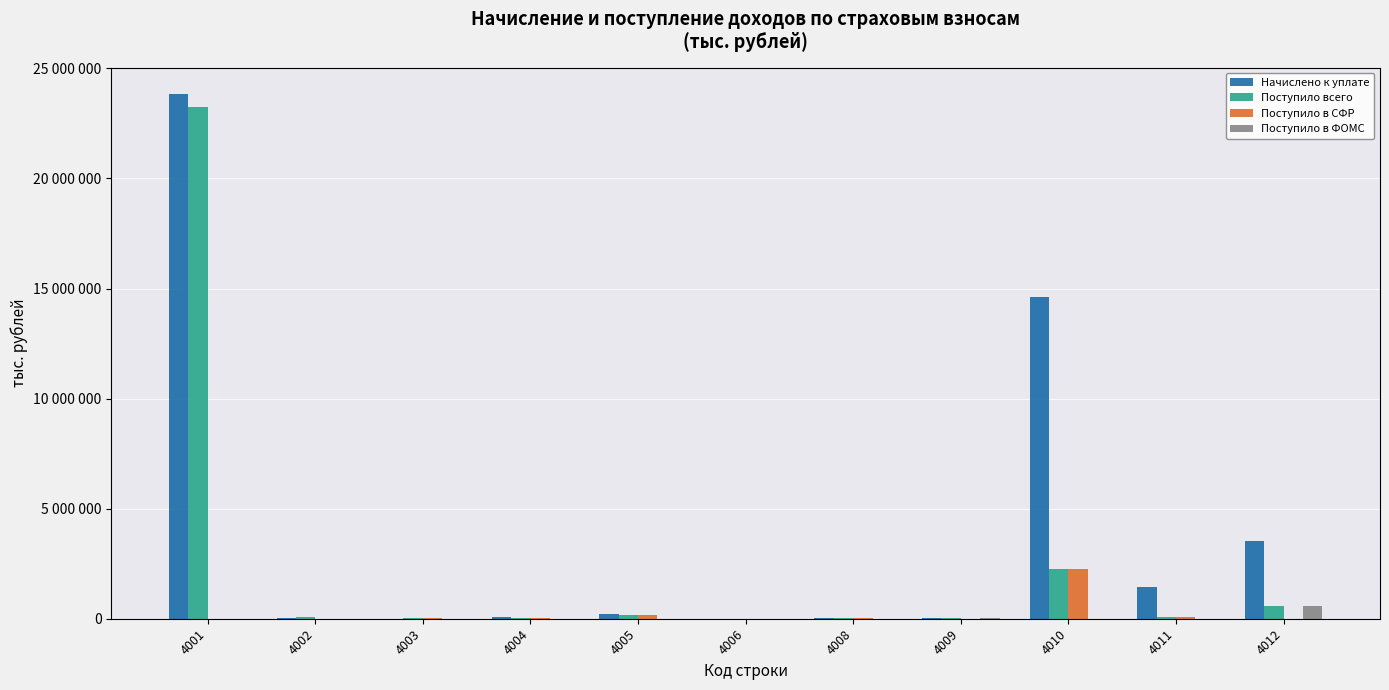

Does the chart contain stacked bars?

No